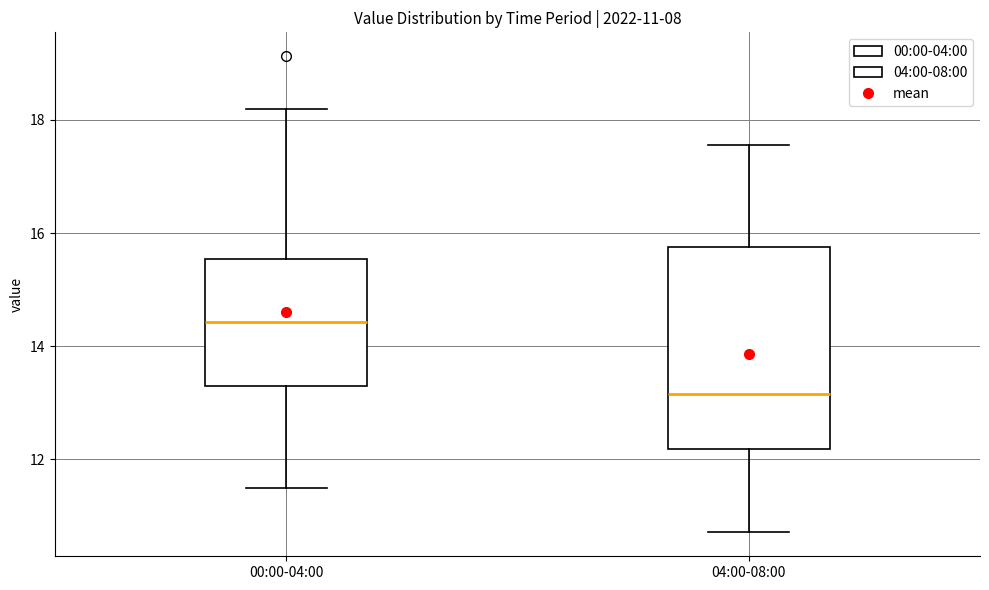

Comparing the boxes themselves (not the whiskers), which one is the tallest?

04:00-08:00